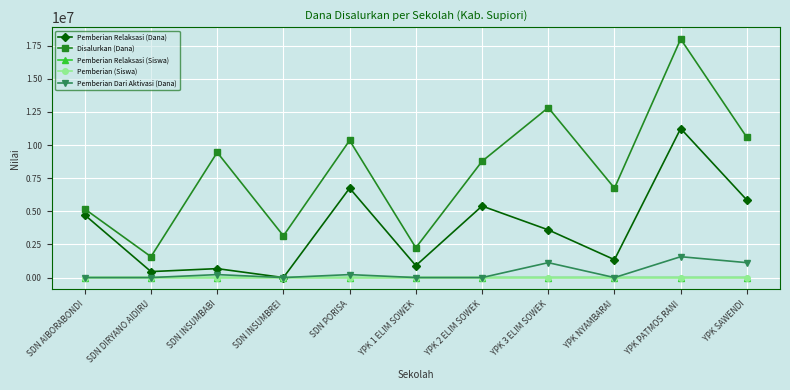

How many lines are shown in the chart?

5